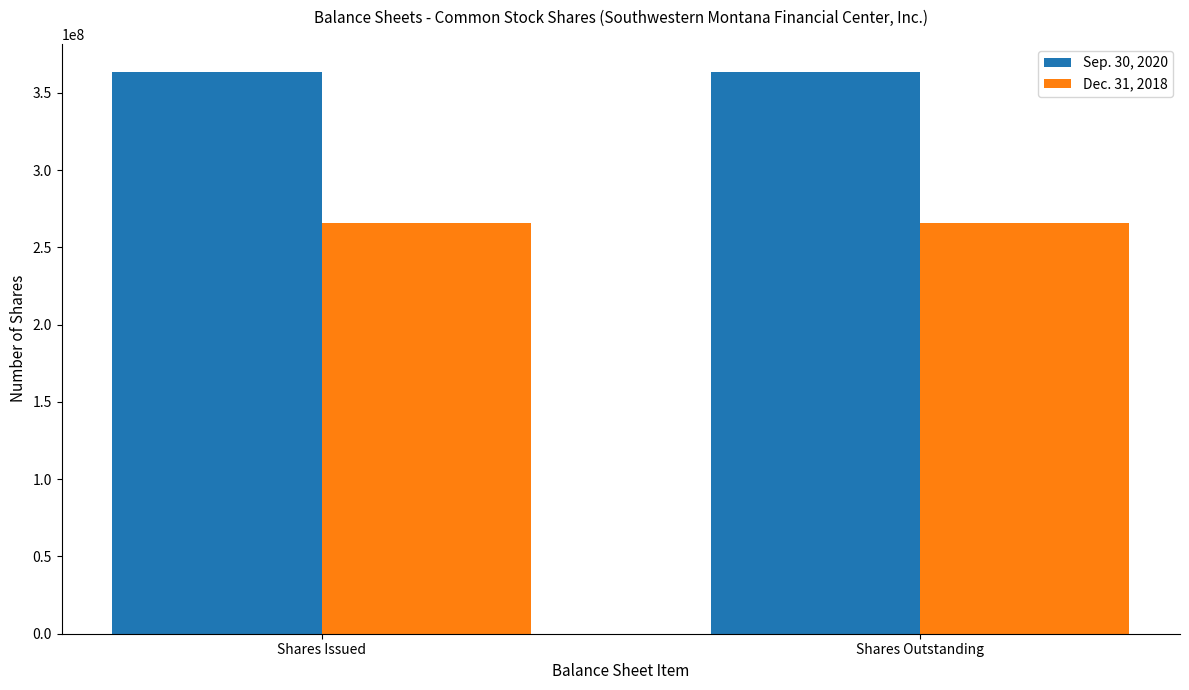

True or false: Dec. 31, 2018 has a value of 430239960 at Shares Issued.

False